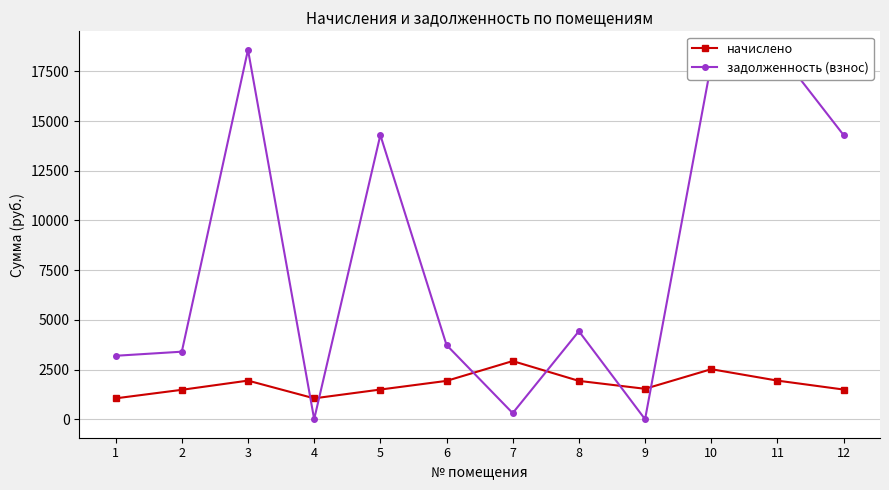

Does the chart have visible grid lines?

Yes